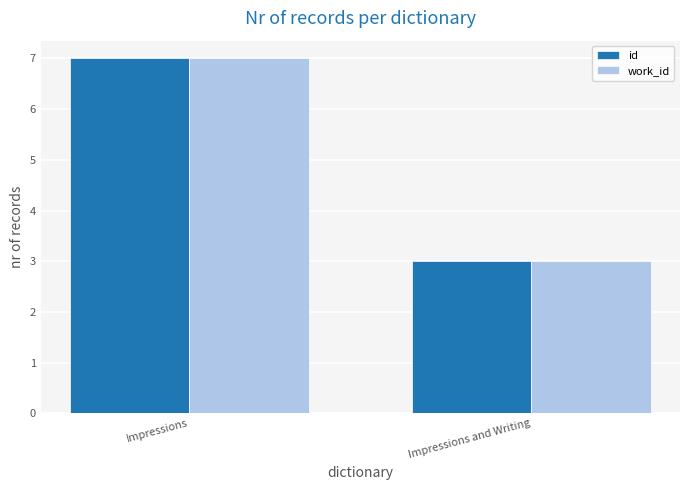

What is the label of the 2nd bar from the left?

Impressions and Writing